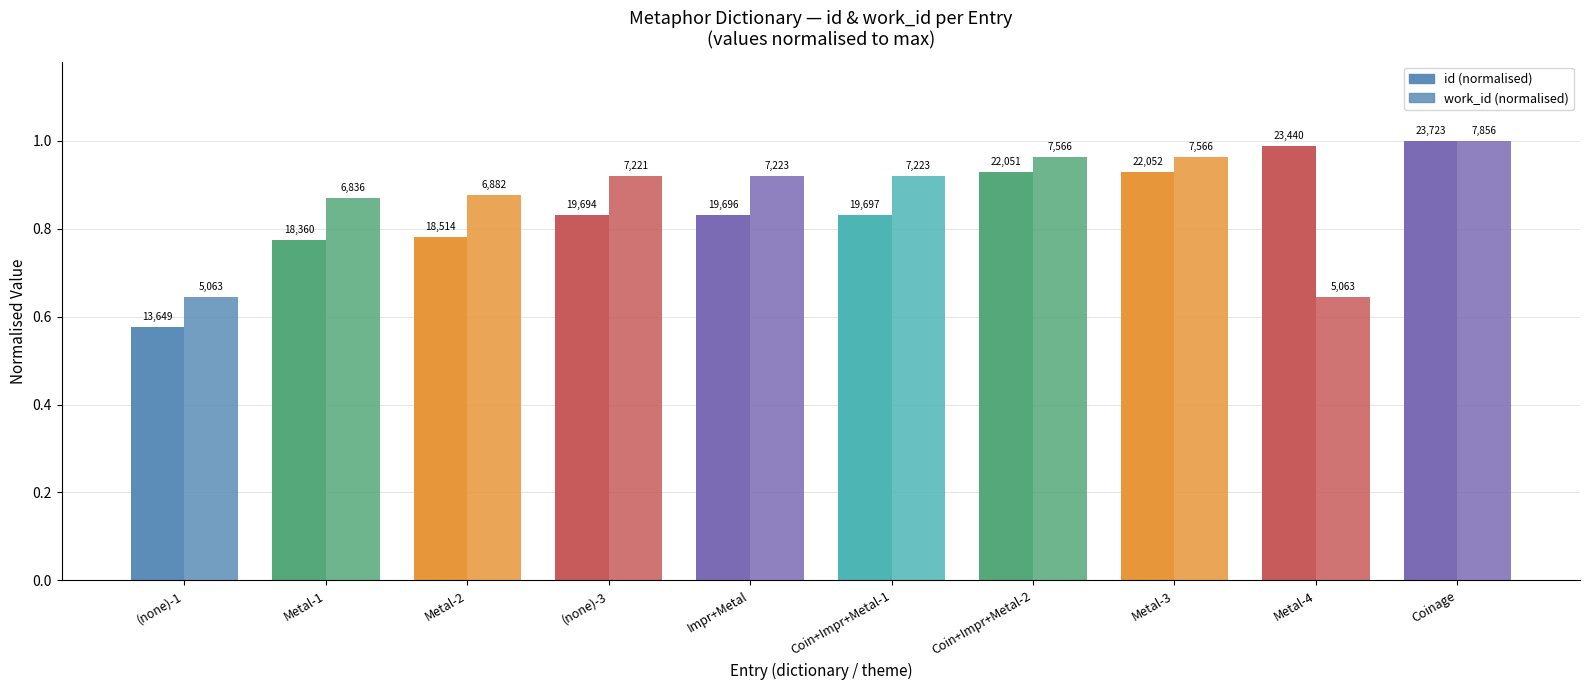

True or false: id (normalised) has a value of 0.9 at Coin+Impr+Metal-2.

True